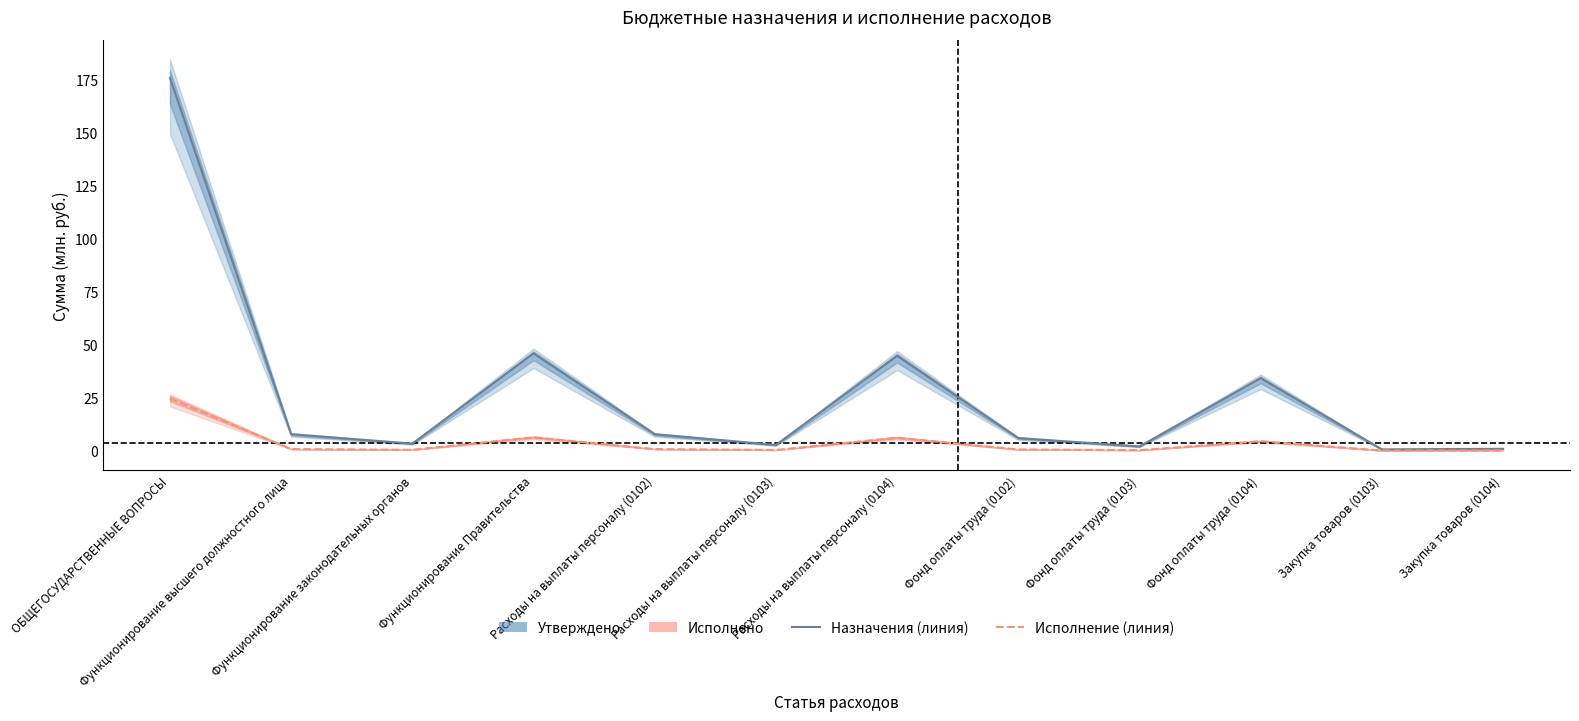

What is the greatest value displayed?

175.5